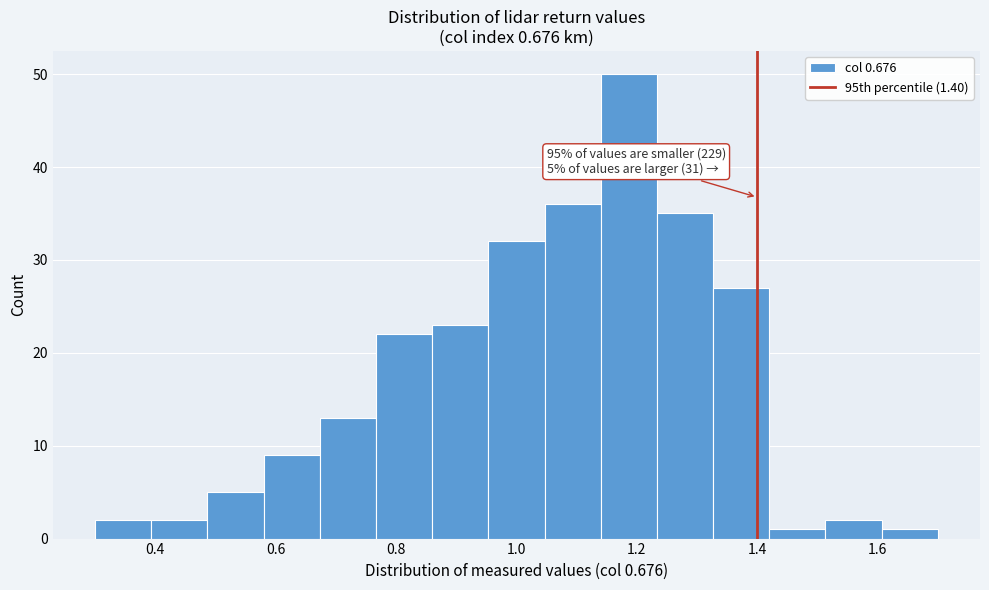

Which range on the x-axis has the tallest bar?

1.14 to 1.24